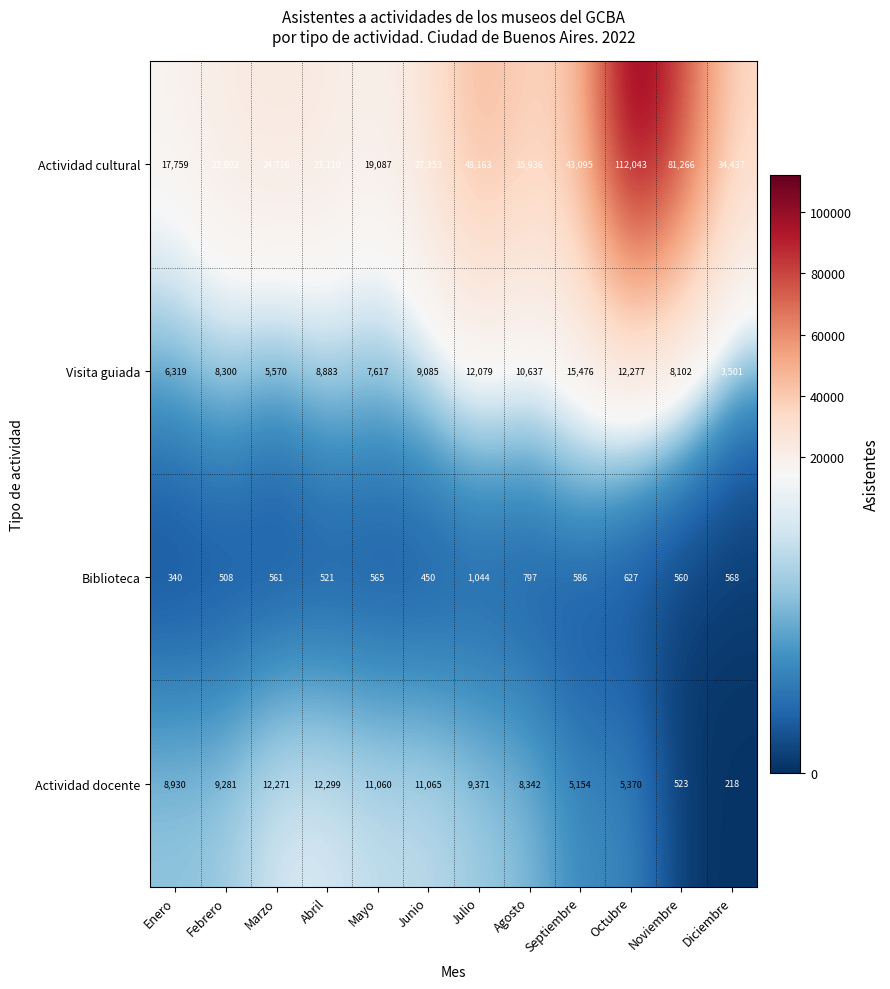

At Noviembre, list the series in order from smallest to largest.

Actividad docente, Biblioteca, Visita guiada, Actividad cultural